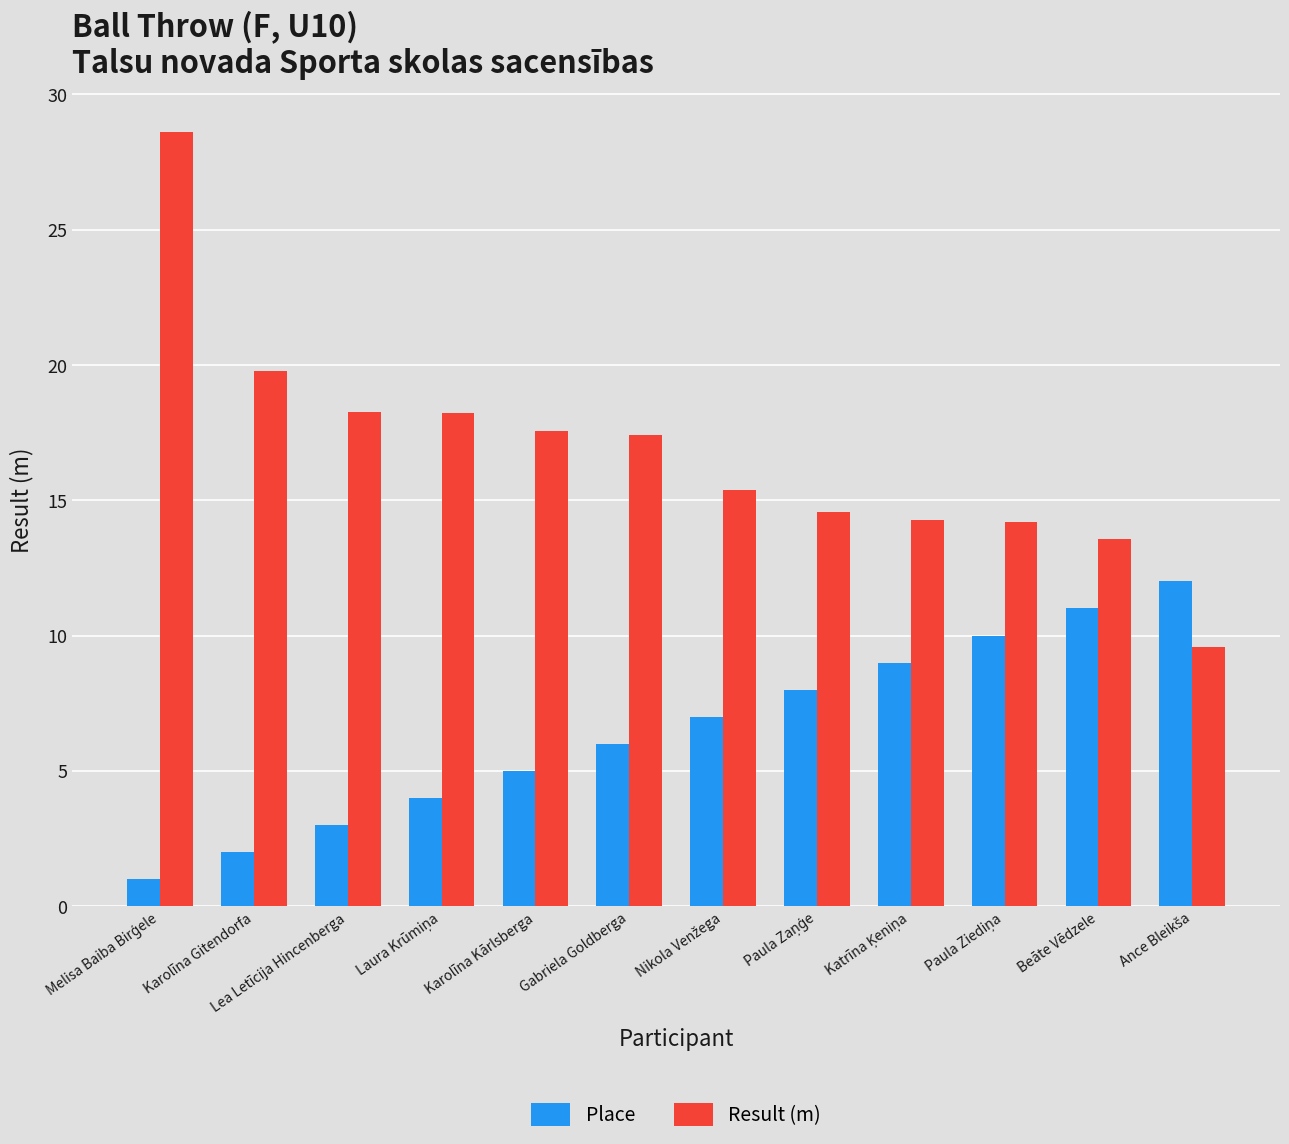

What is the lowest value of the Place series?

1.0